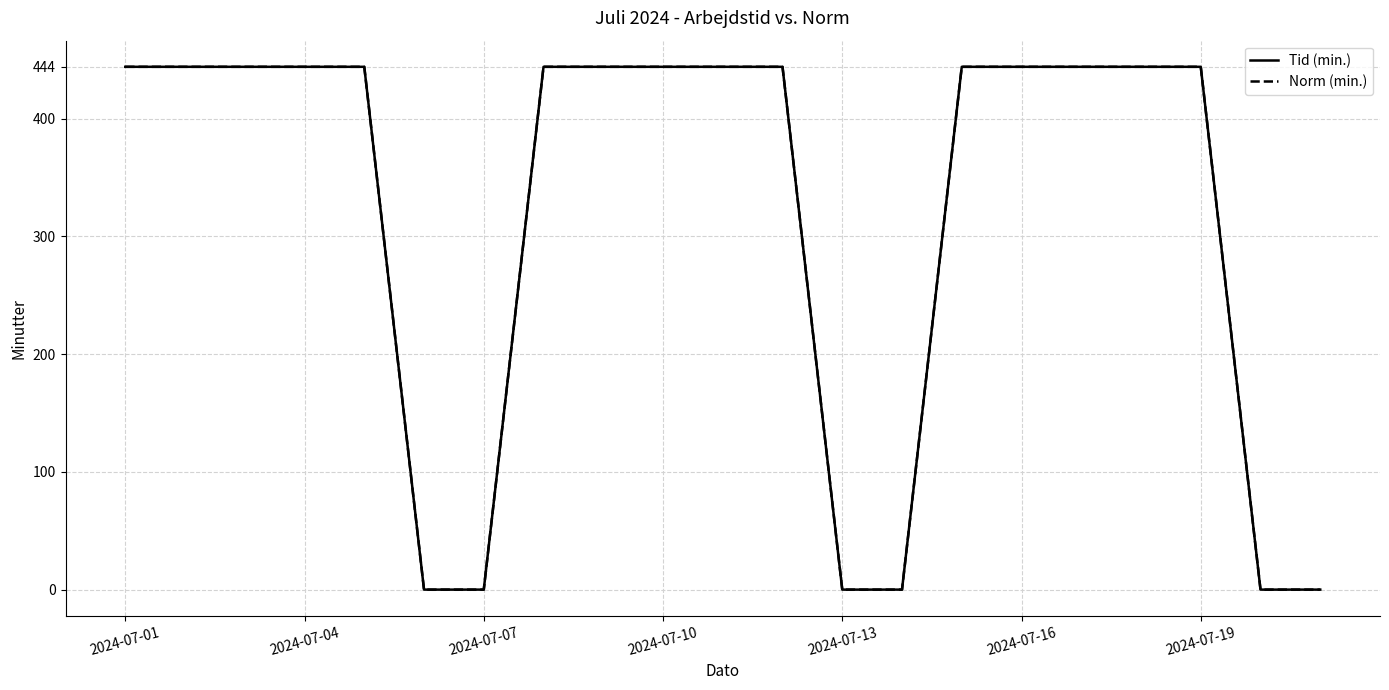

Does the chart have visible grid lines?

Yes